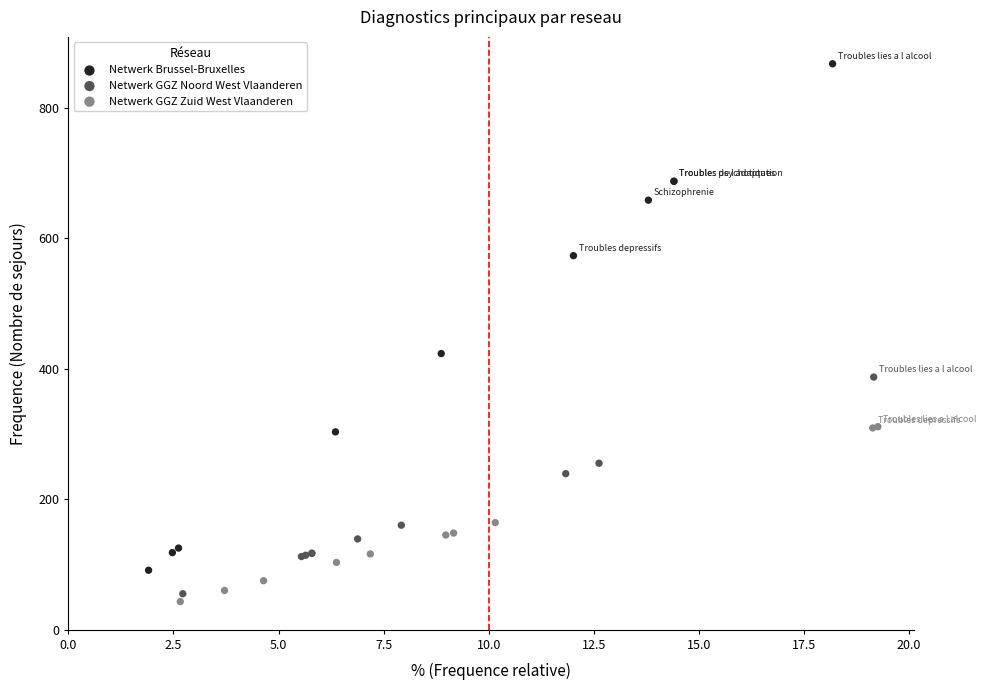

Which series has the largest Y range (max minus min)?

Netwerk Brussel-Bruxelles